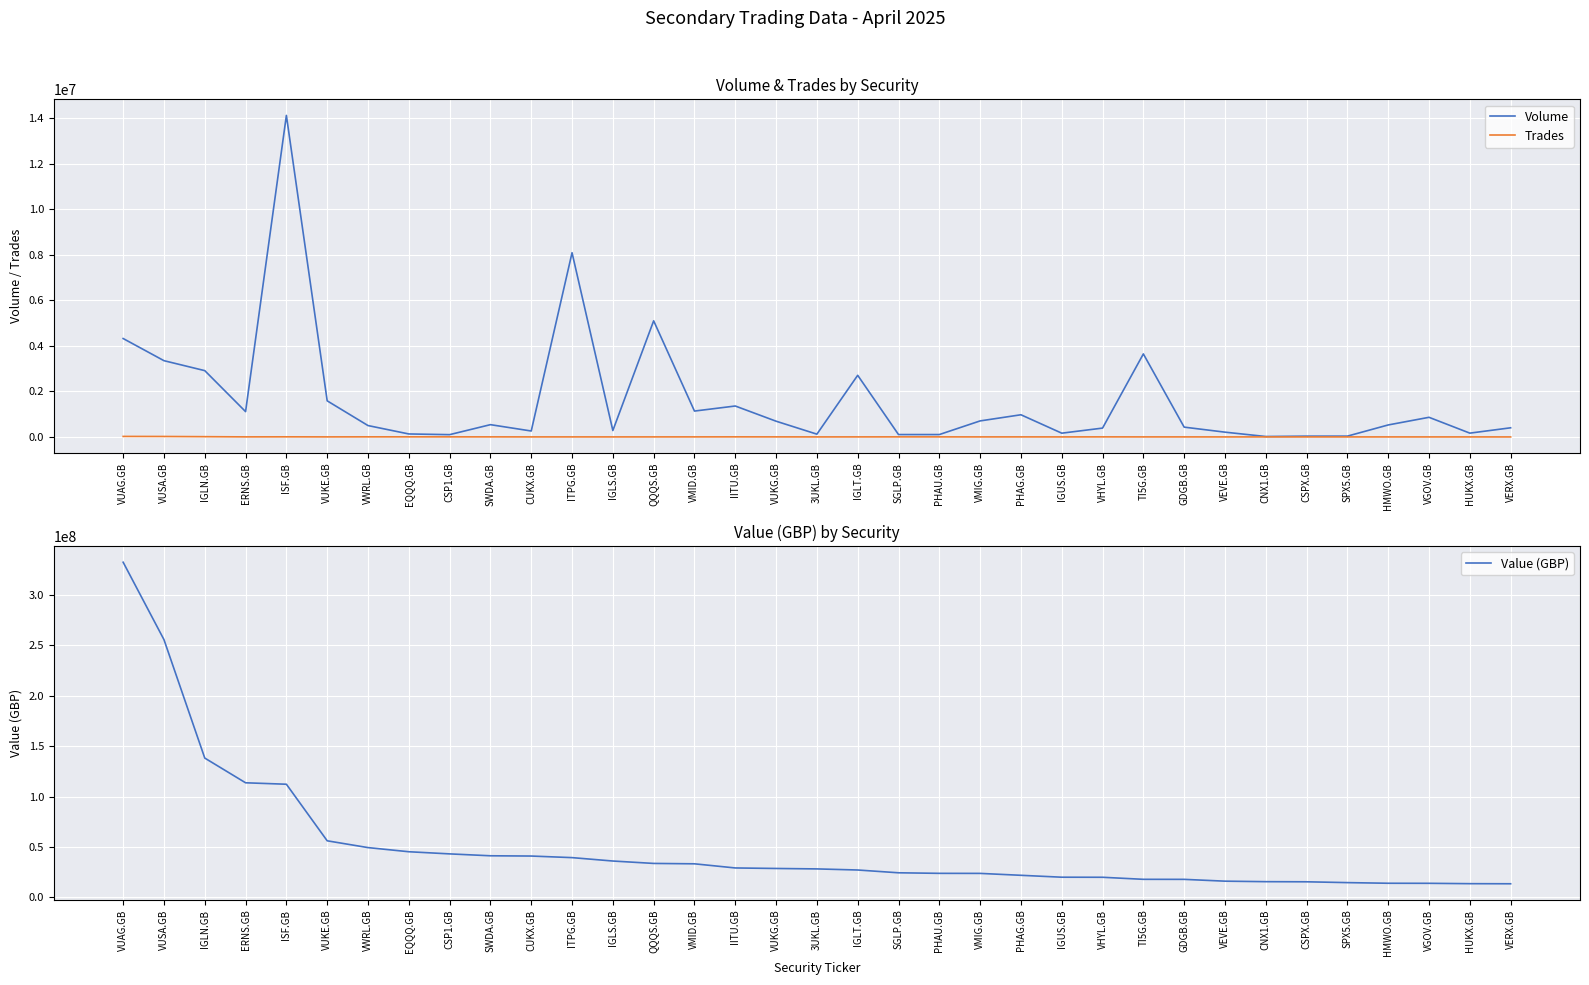

The value of Trades at VUSA.GB is 20291.0. True or false?

True